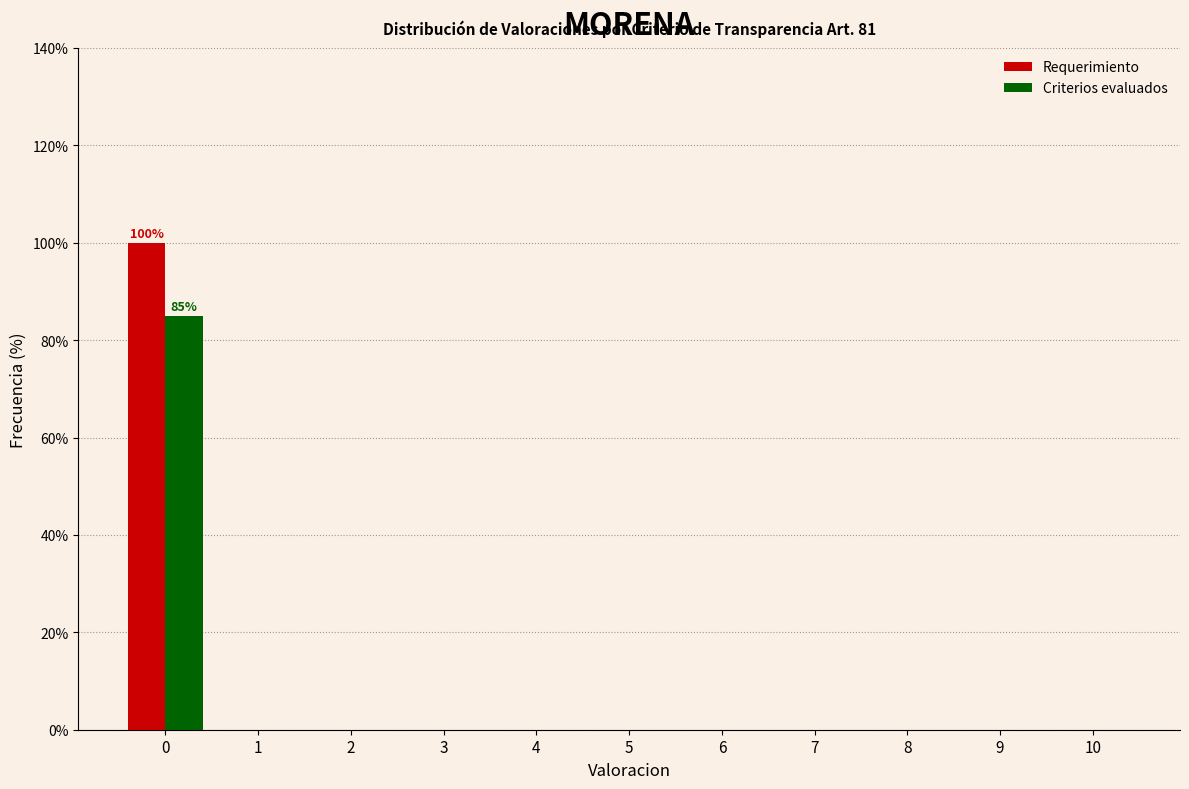

Reading left to right, list all the values displayed in this chart.

Requerimiento: 0=100	1=0	2=0	3=0	4=0	5=0	6=0	7=0	8=0	9=0	10=0
Criterios evaluados: 0=85	1=0	2=0	3=0	4=0	5=0	6=0	7=0	8=0	9=0	10=0